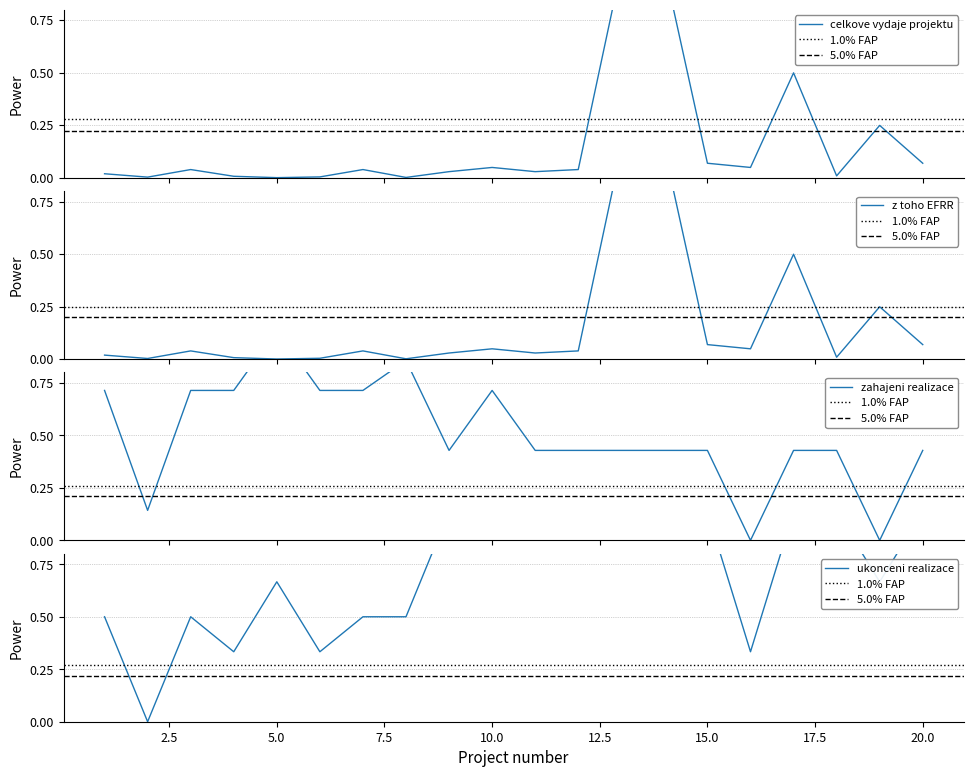

What is the maximum value shown in the chart?

1.0